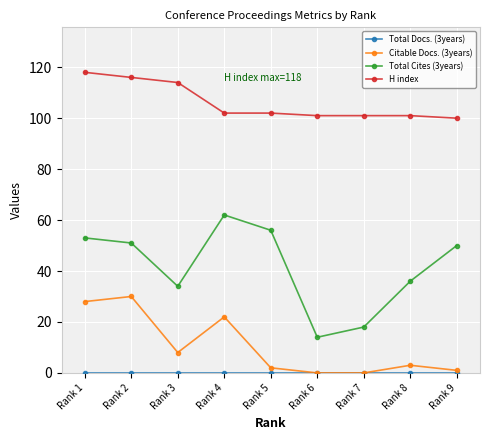

Where does the Total Cites (3years) series first go above 50?

Rank 1